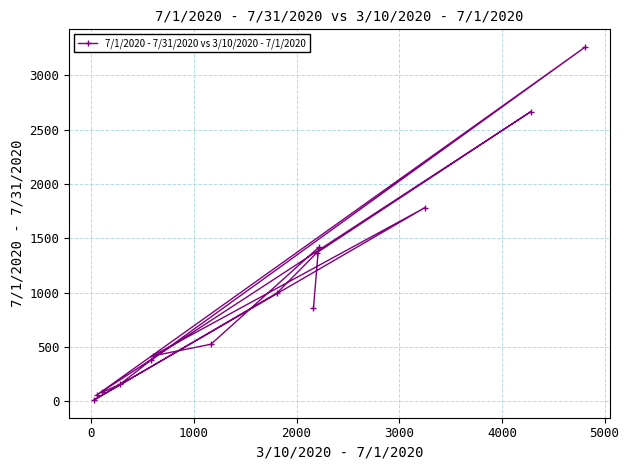

Reading left to right, list all the values displayed in this chart.

10	55	81	154	375	416	524	995	856	1365	1415	1782	2664	3261